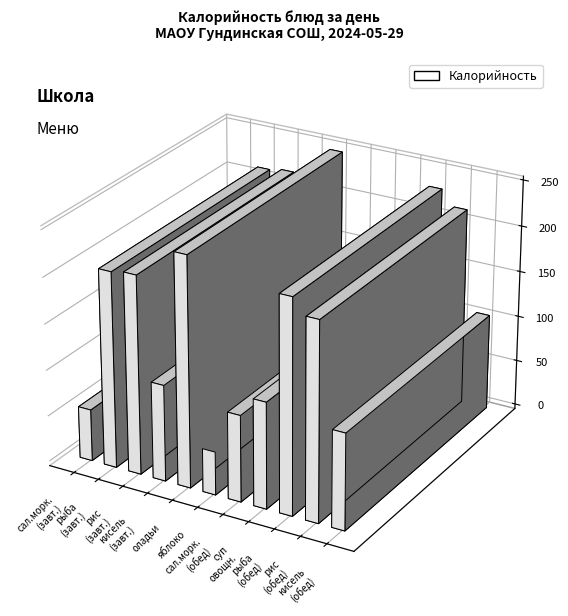

What value does the data have at яблоко?

47.0